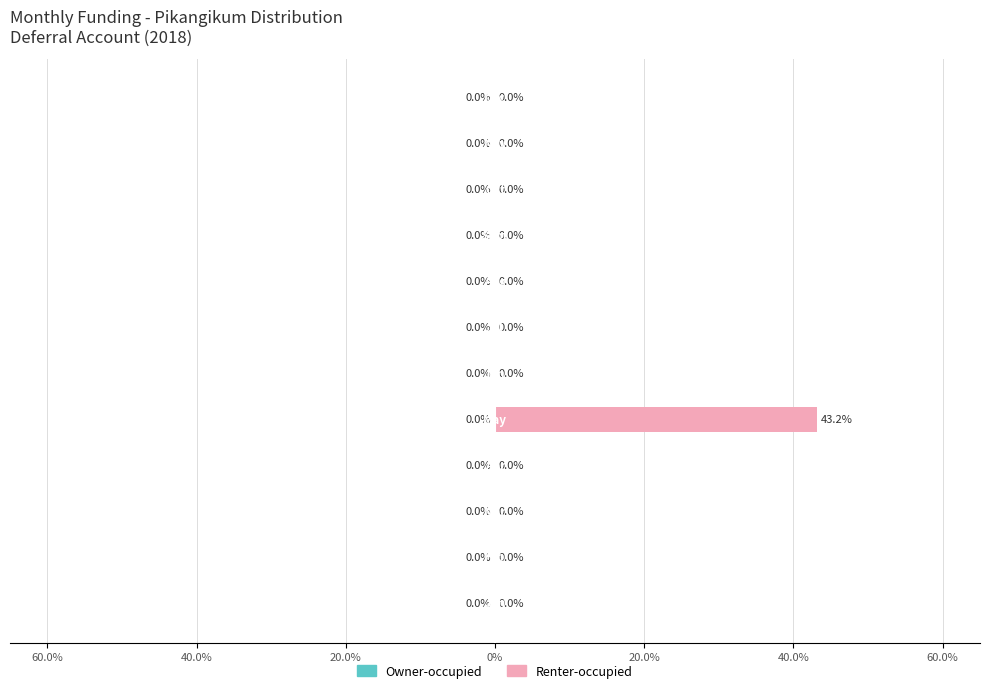

Are the bars horizontal?

Yes